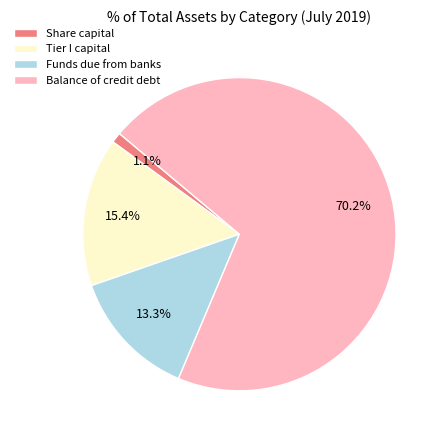

Does Balance of credit debt represent more than half of the total?

Yes